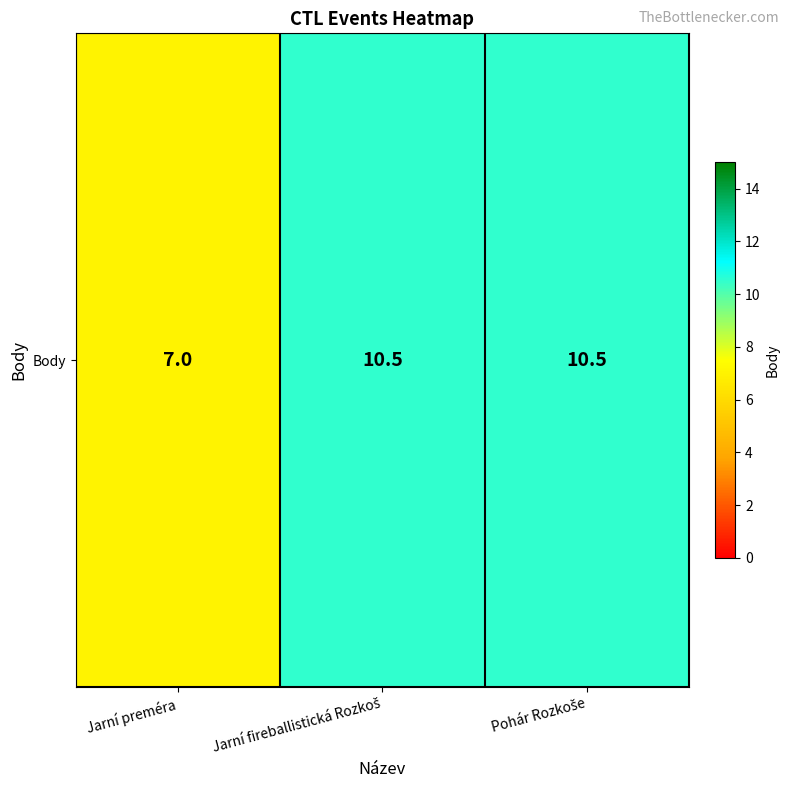

Where does the data first go above 10?

Jarní fireballistická Rozkoš